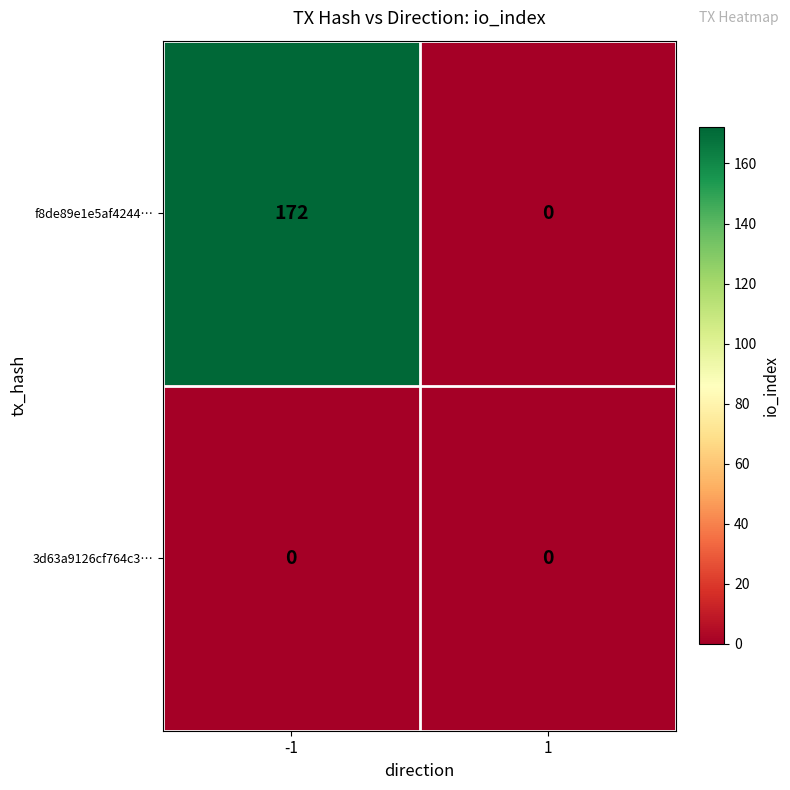

How many categories are shown in the chart?

2